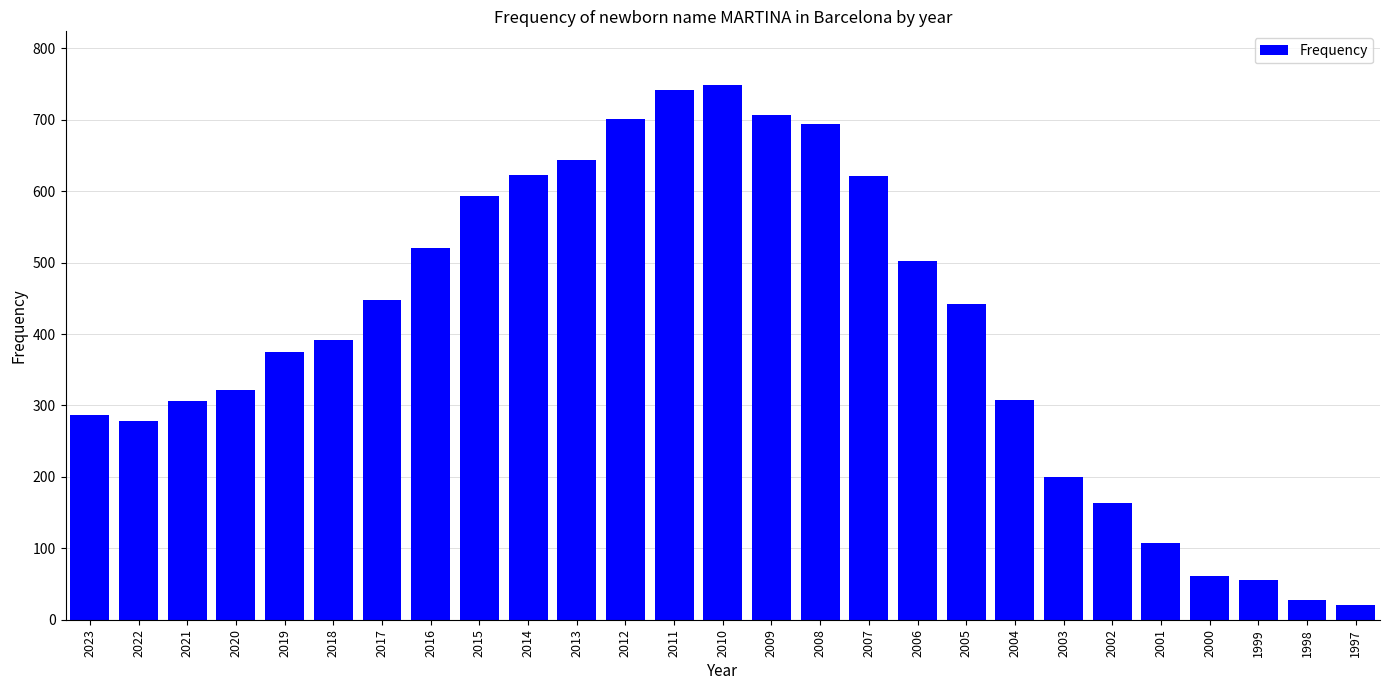

Is it true that the value at 2003 is 200?

True